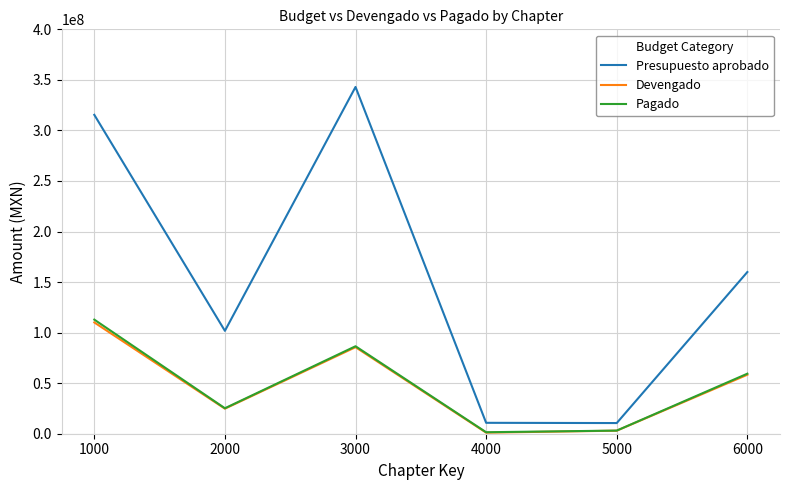

Where is the first local maximum for Pagado?

3000